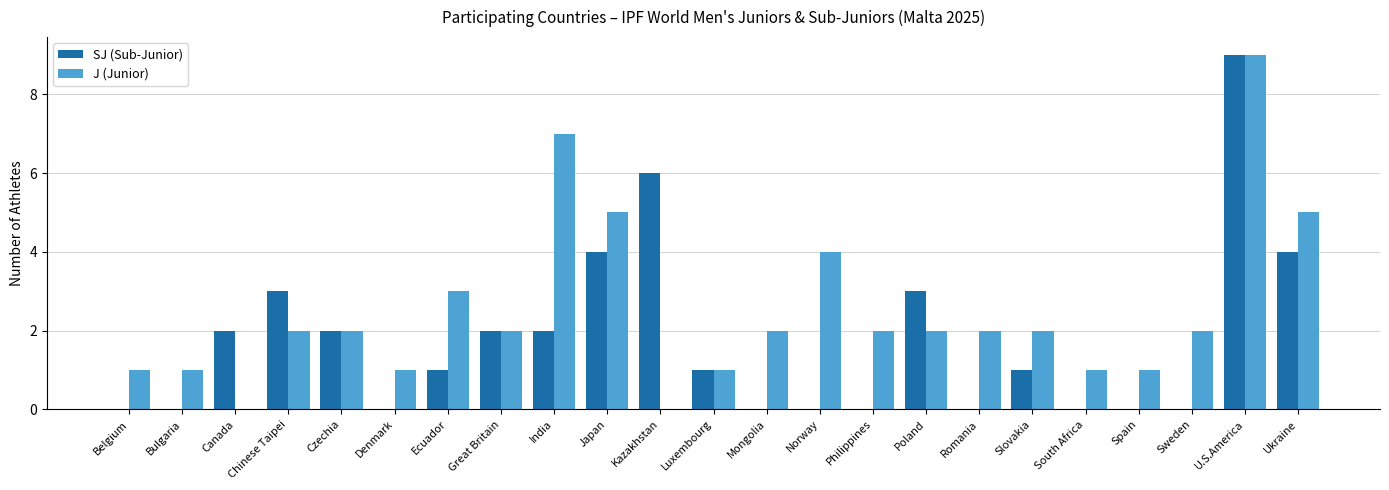

How many categories are shown in the chart?

23